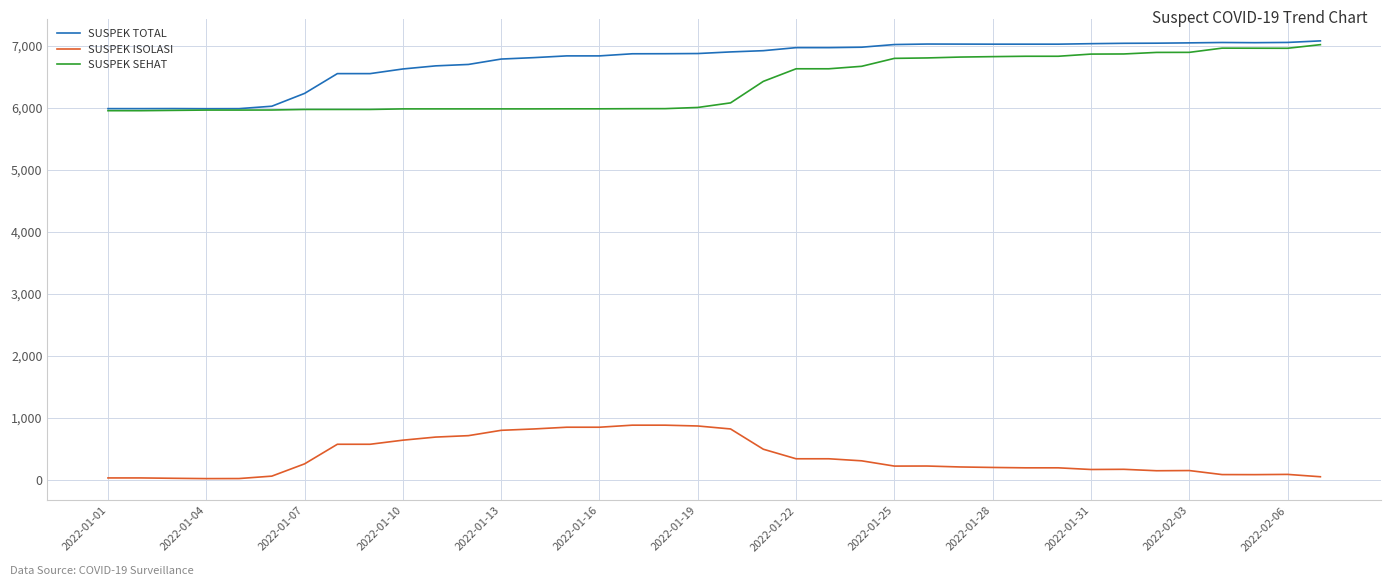

What is the greatest value displayed?

7082